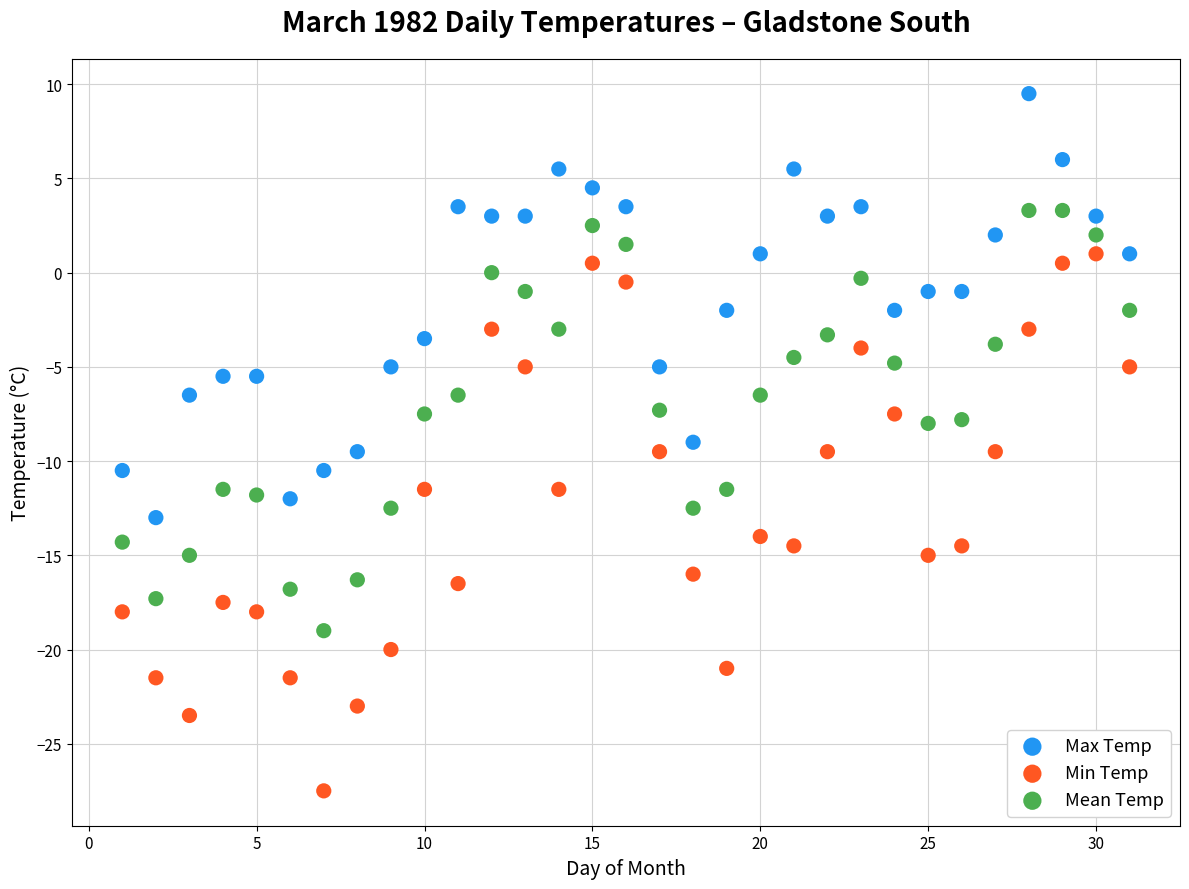

Which series reaches the maximum Y coordinate?

Max Temp